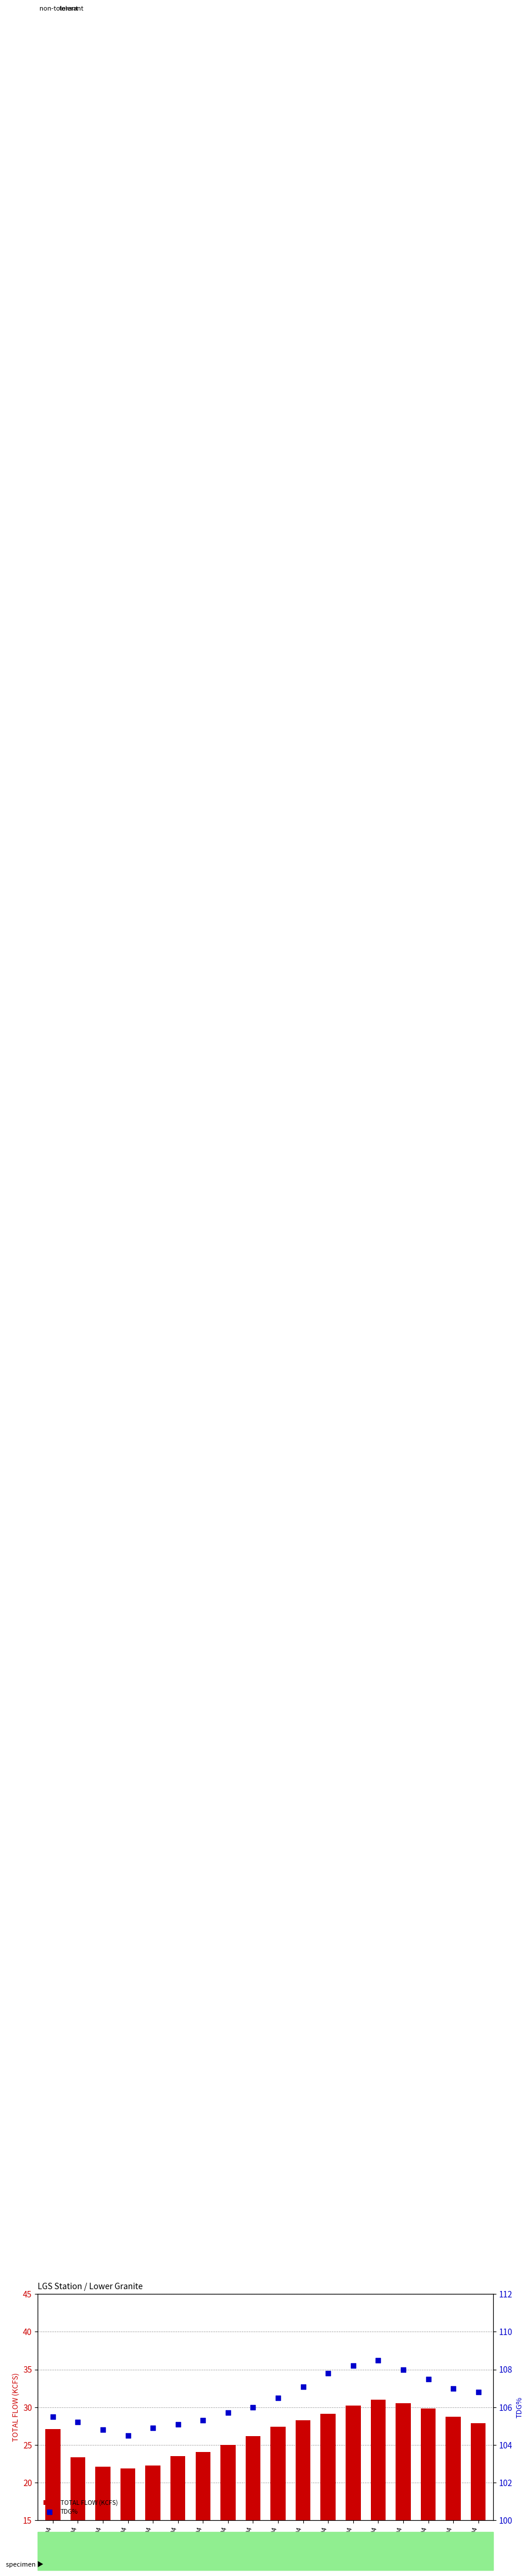

Which series contains the lowest Y value?

TOTAL FLOW (KCFS)